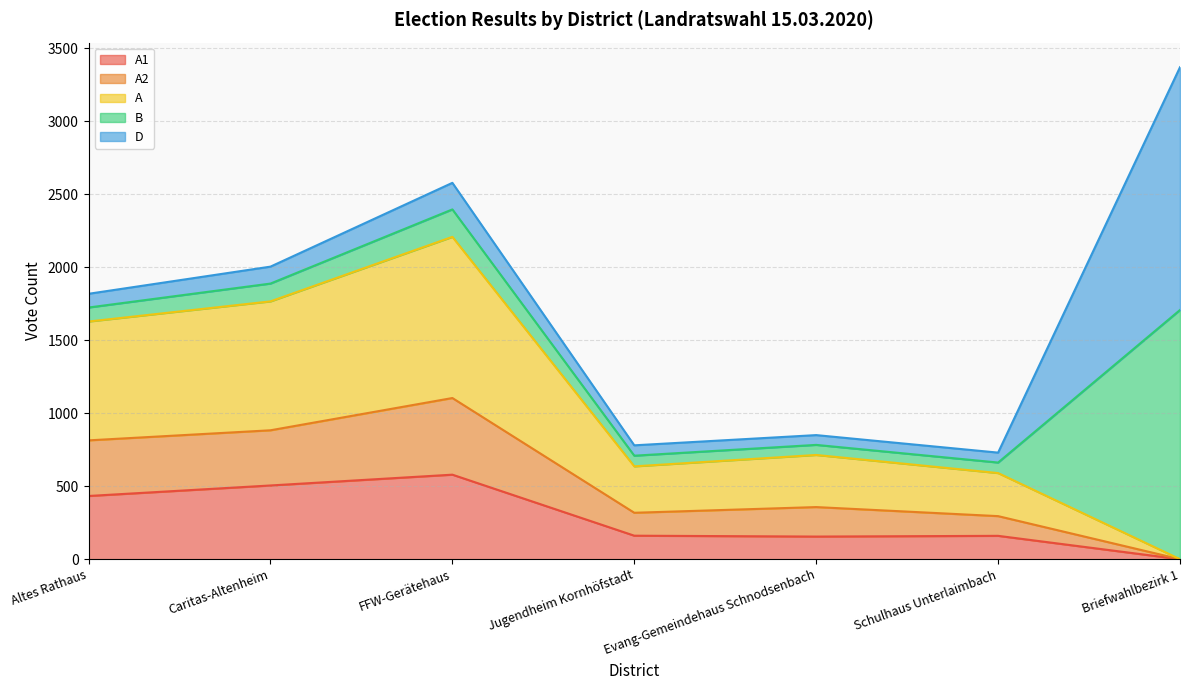

What value does the A1 series have at Caritas-Altenheim?

505